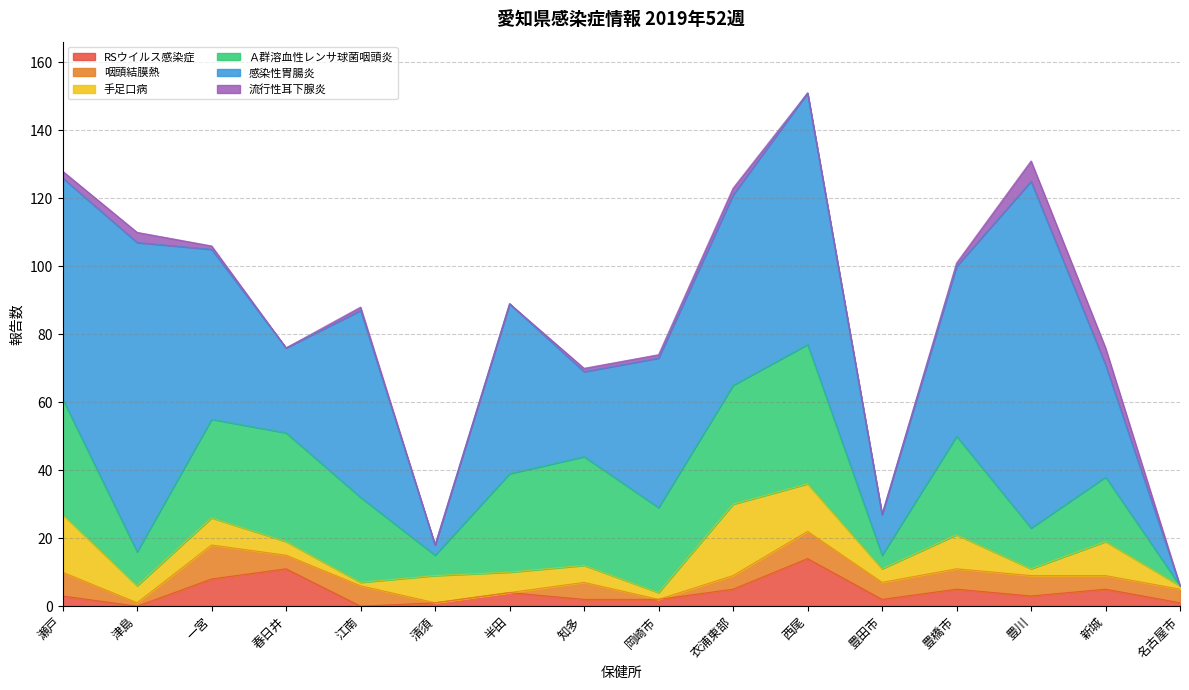

What is the label of the 8th point from the left?

知多